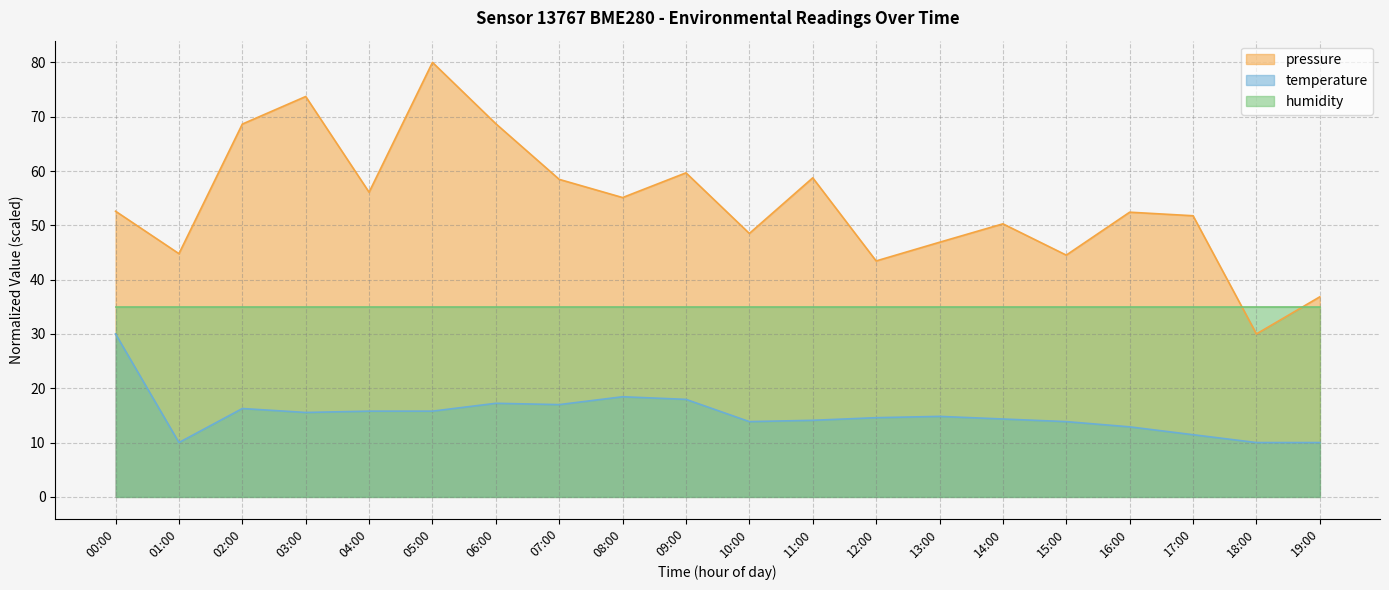

At which label does temperature first exceed 14?

00:00